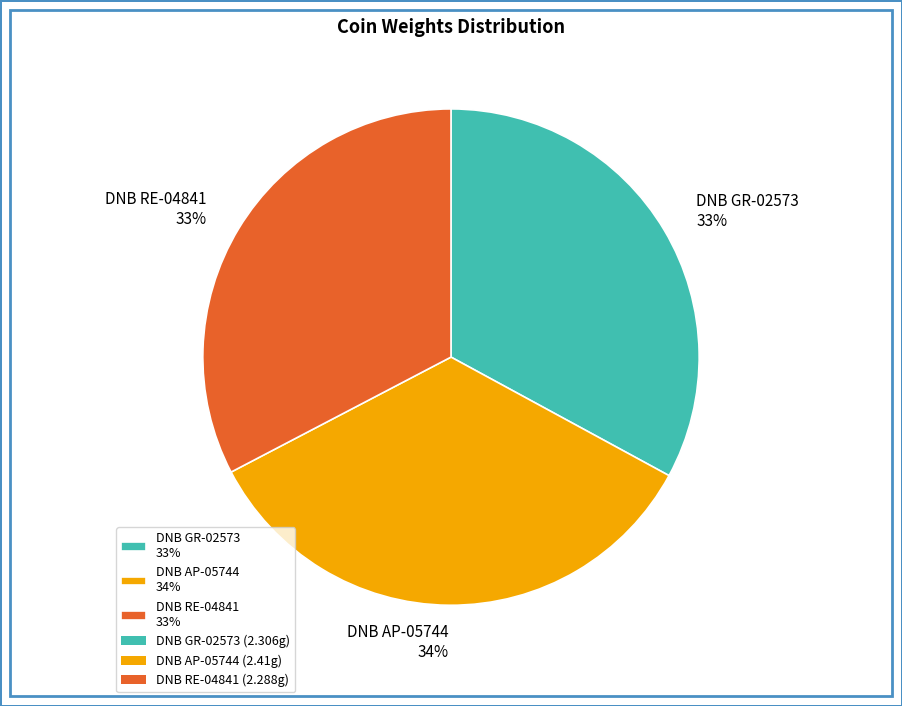

Does DNB AP-05744 34% account for over 50% of the chart?

No